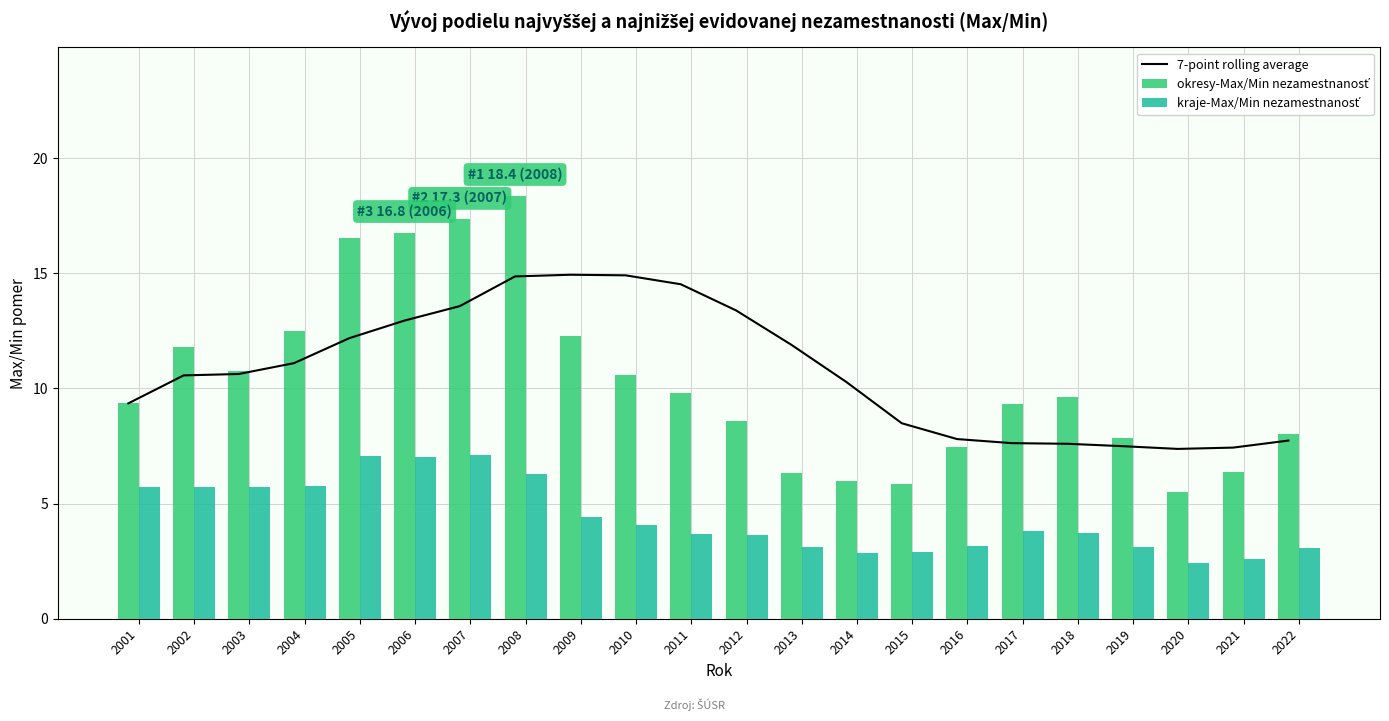

What is the difference between the kraje-Max/Min nezamestnanosť values at 2003 and 2017?

1.9